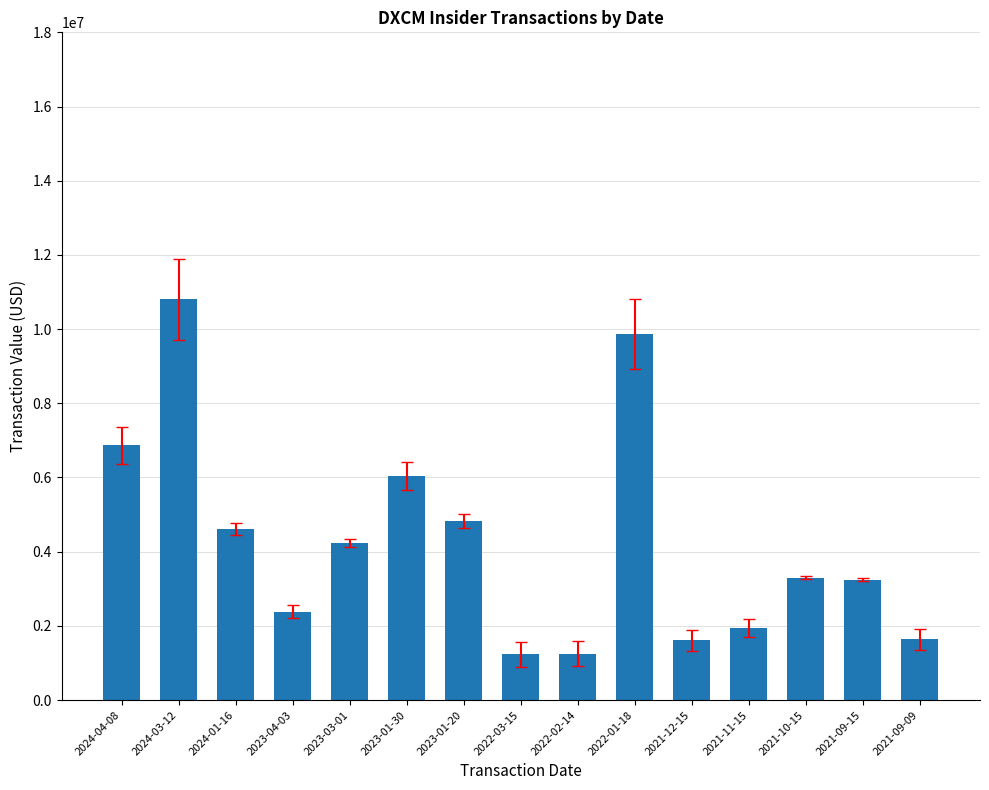

What is the maximum value shown in the chart?

10802803